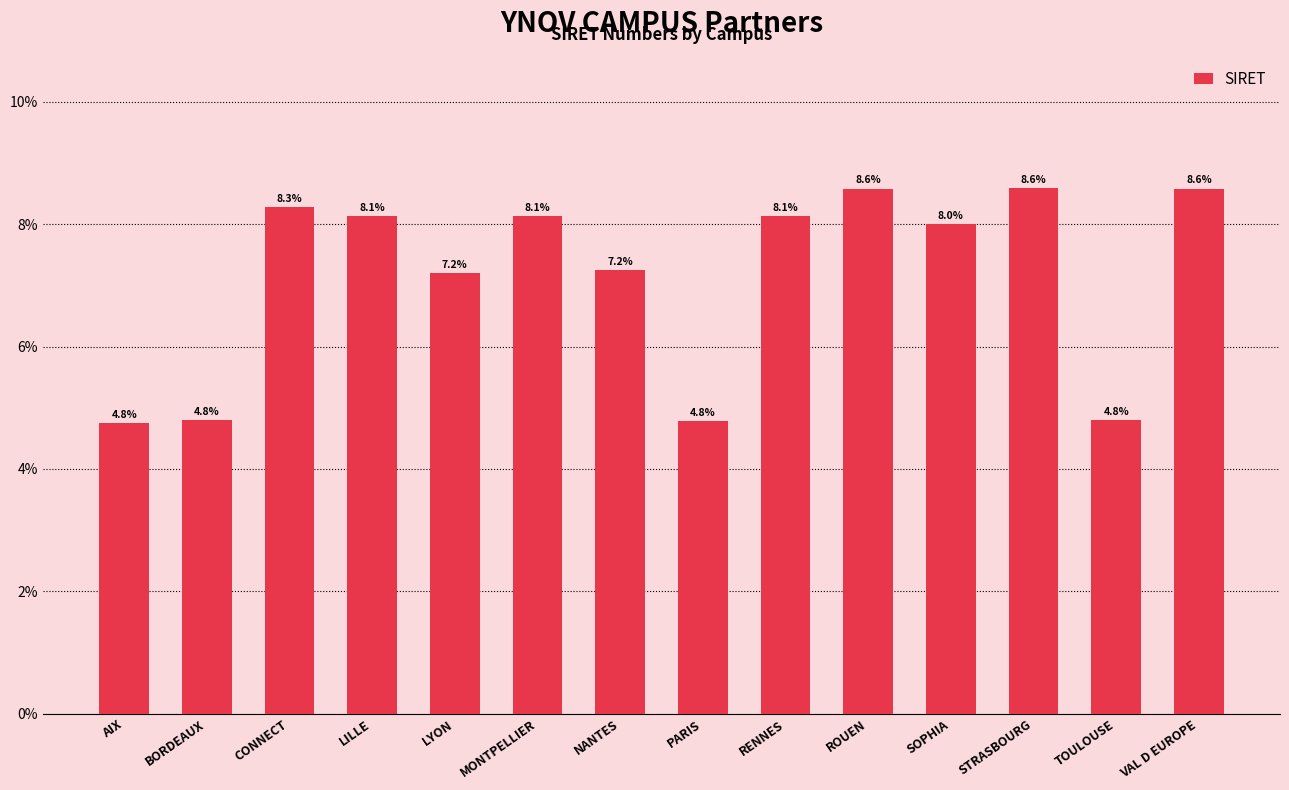

Which has a higher value, VAL D EUROPE or LYON?

VAL D EUROPE